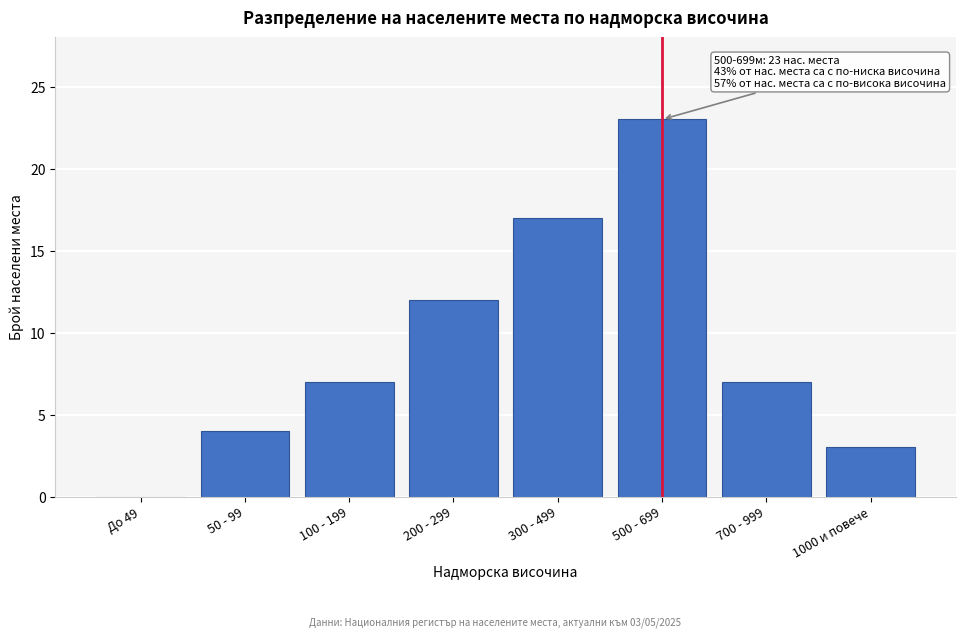

Reading left to right, what are all the values shown in this chart?

До 49=0	50 - 99=4	100 - 199=7	200 - 299=12	300 - 499=17	500 - 699=23	700 - 999=7	1000 и повече=3